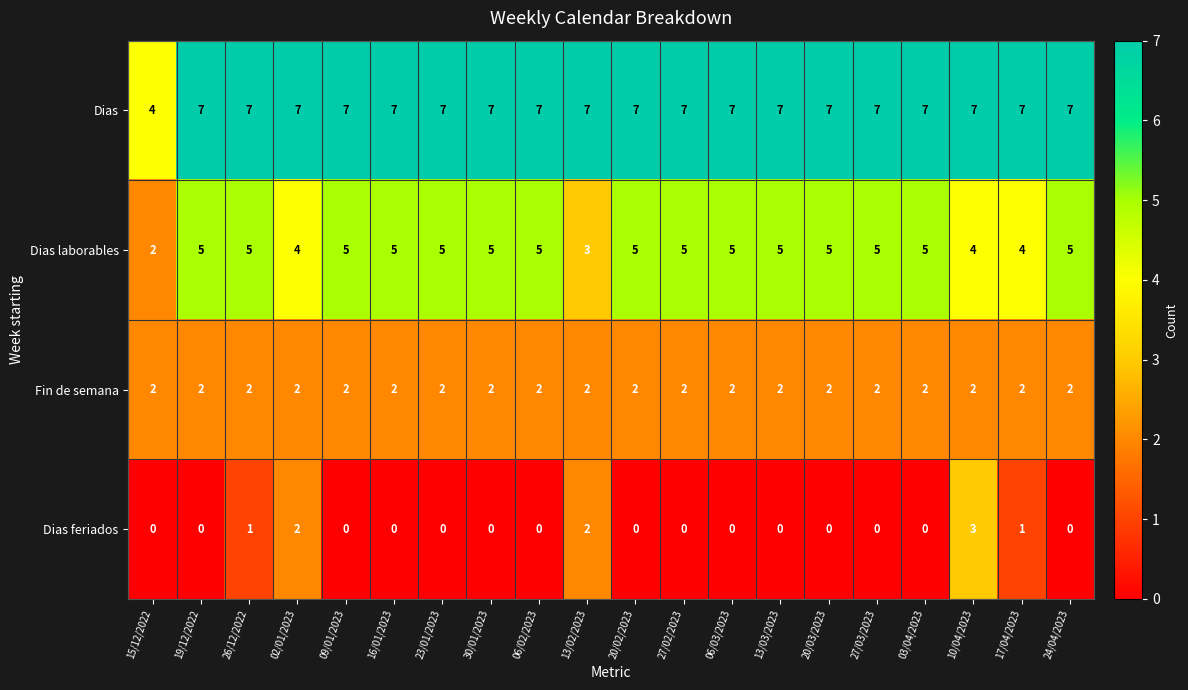

At how many categories does at least one series exceed 0?

20